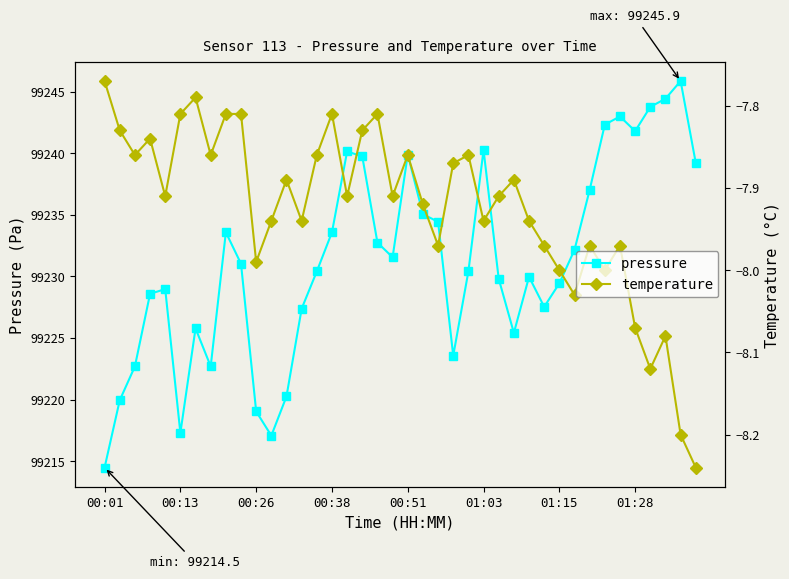

True or false: pressure has more than 1 points higher than both neighbors.

True